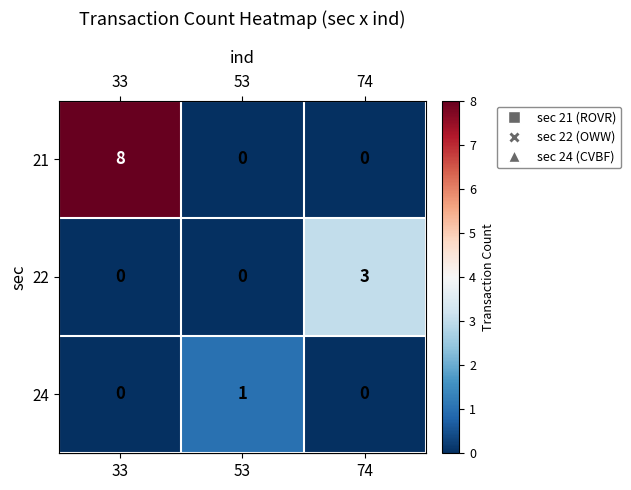

How many categories are shown in the chart?

3